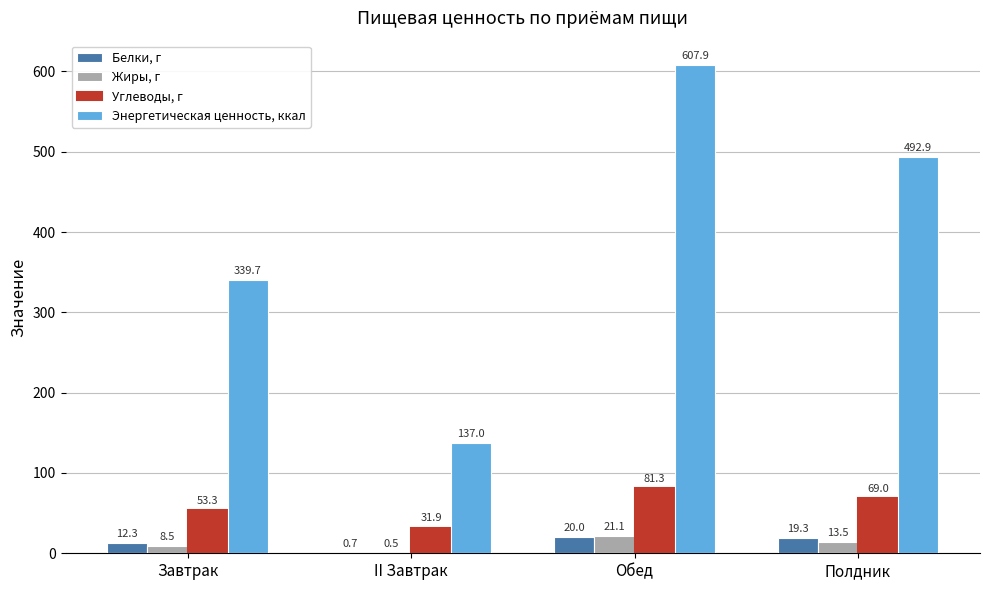

At which label does Энергетическая ценность, ккал first exceed 492?

Обед